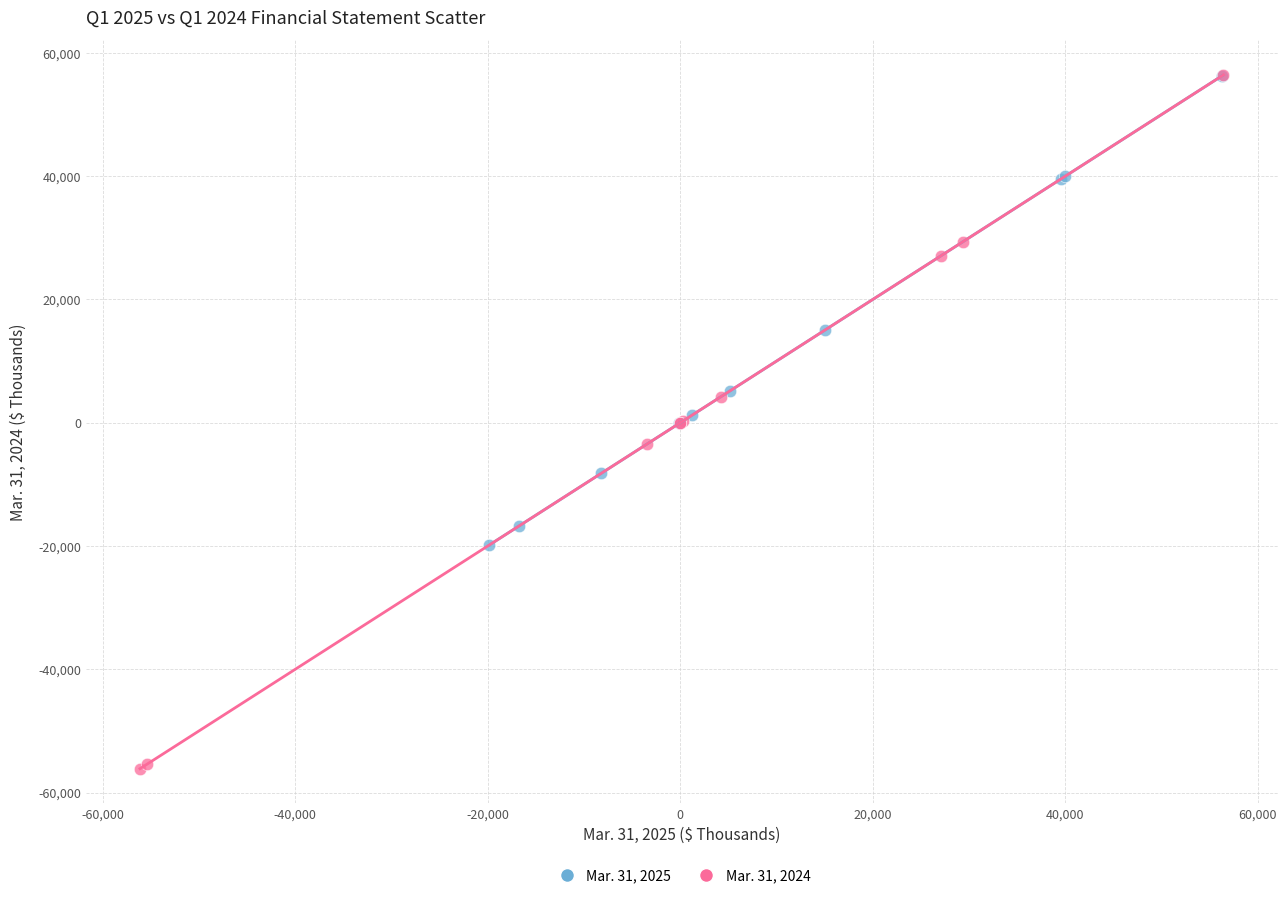

Which series has the largest Y range (max minus min)?

Mar. 31, 2024